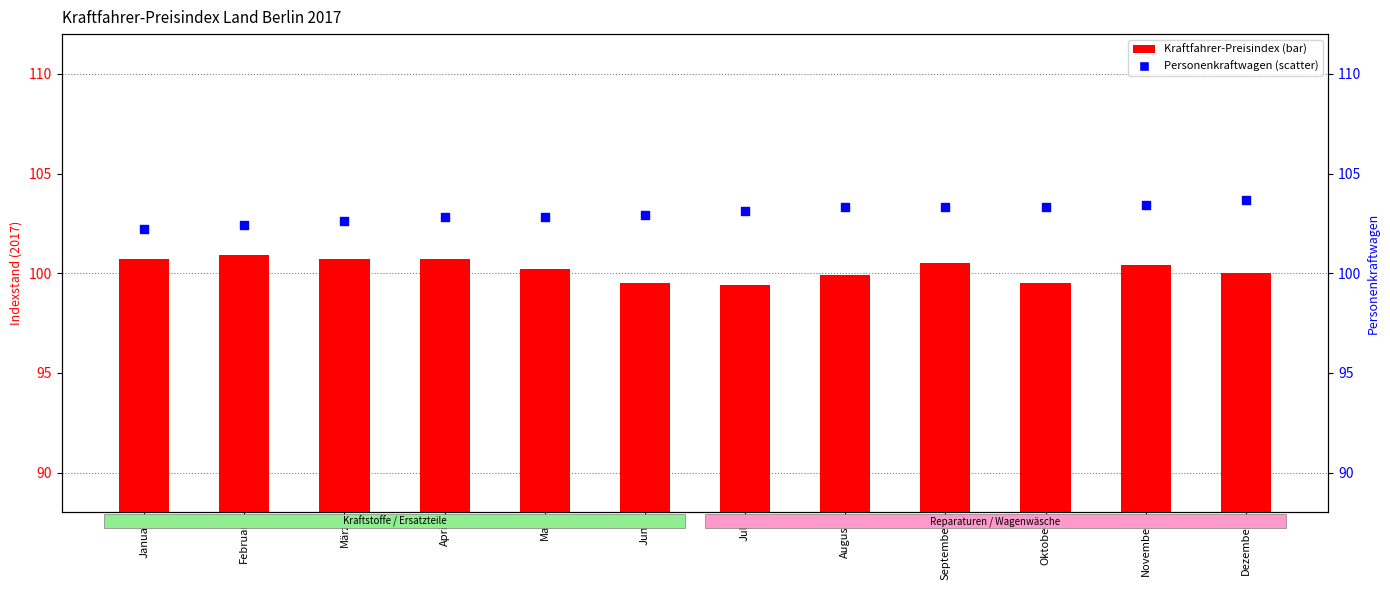

Which series contains the lowest Y value?

Kraftfahrer-Preisindex